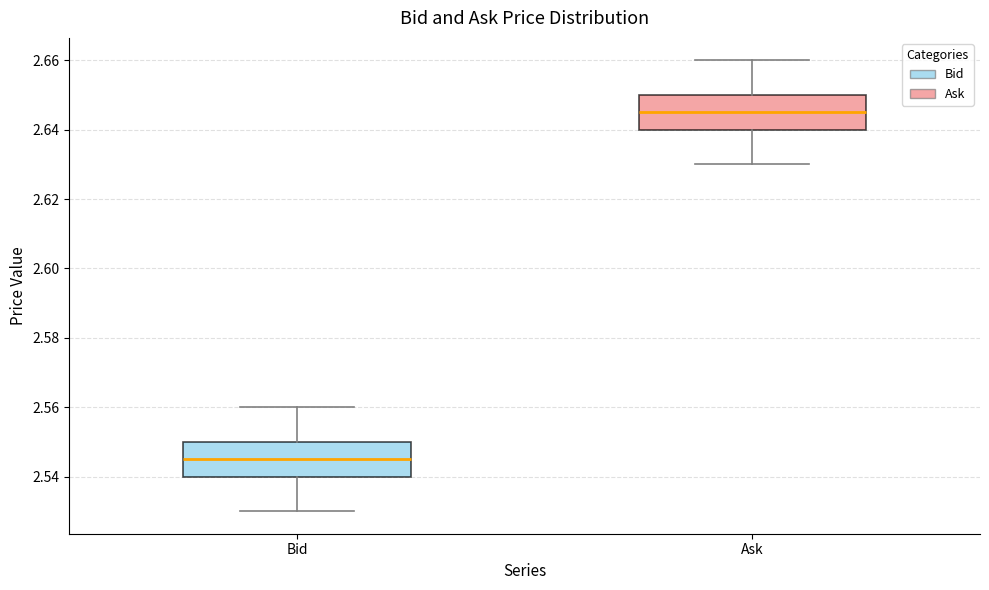

Which box's median line is the lowest?

Bid